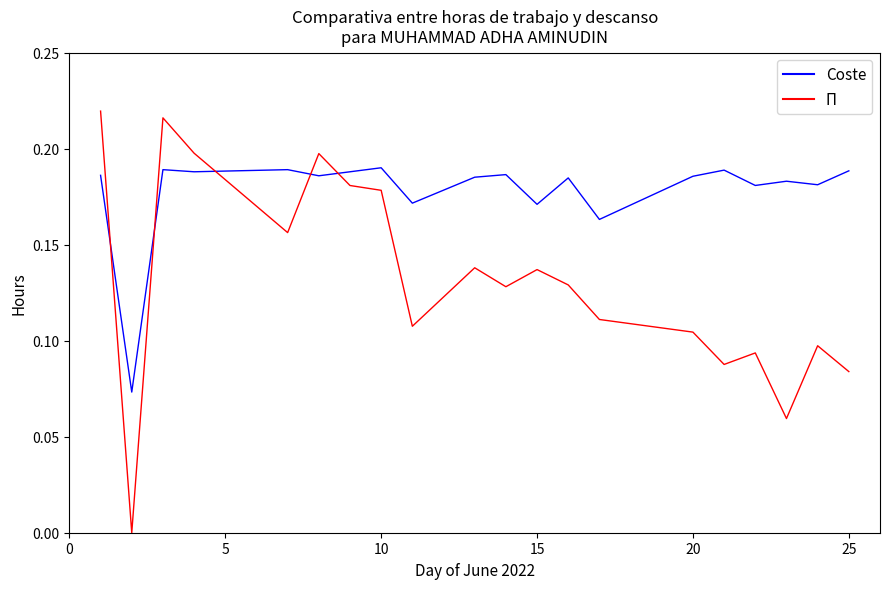

Which series has the largest range (max minus min)?

Π